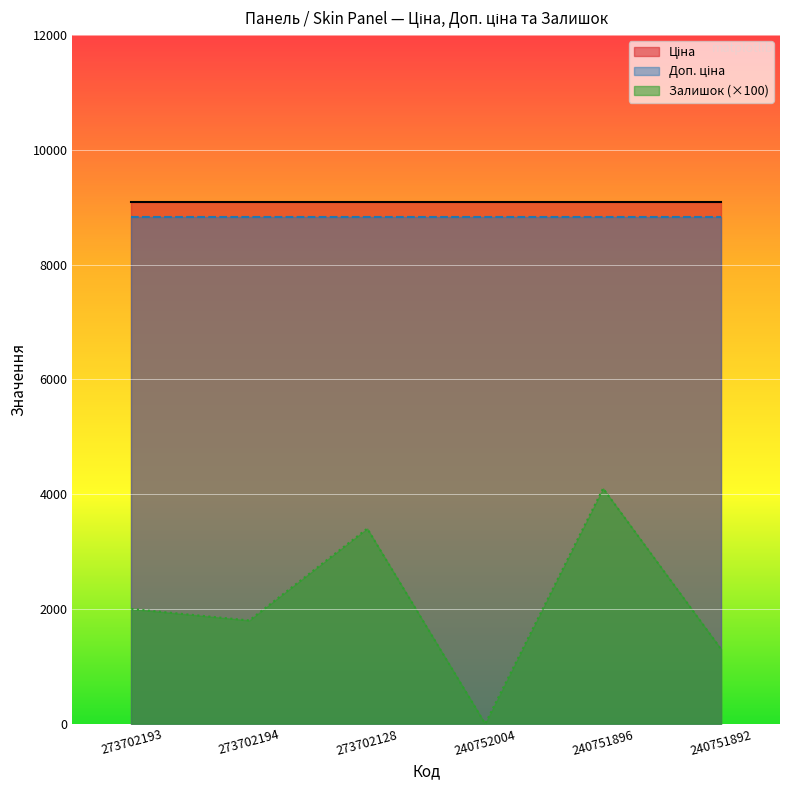

True or false: Доп. ціна and Ціна intersect in this chart.

False